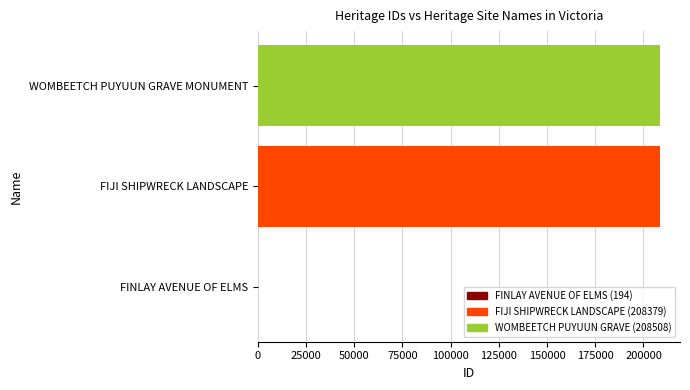

Where is the data nearest to the value 104351?

FIJI SHIPWRECK LANDSCAPE